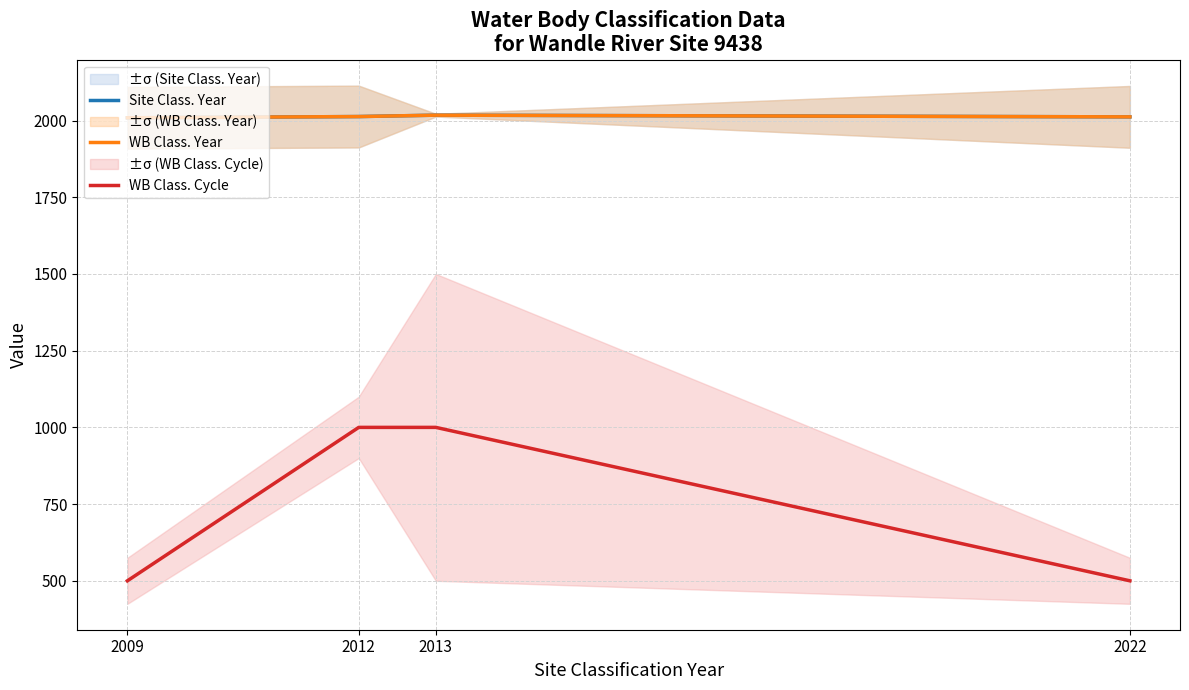

How many lines are shown in the chart?

3